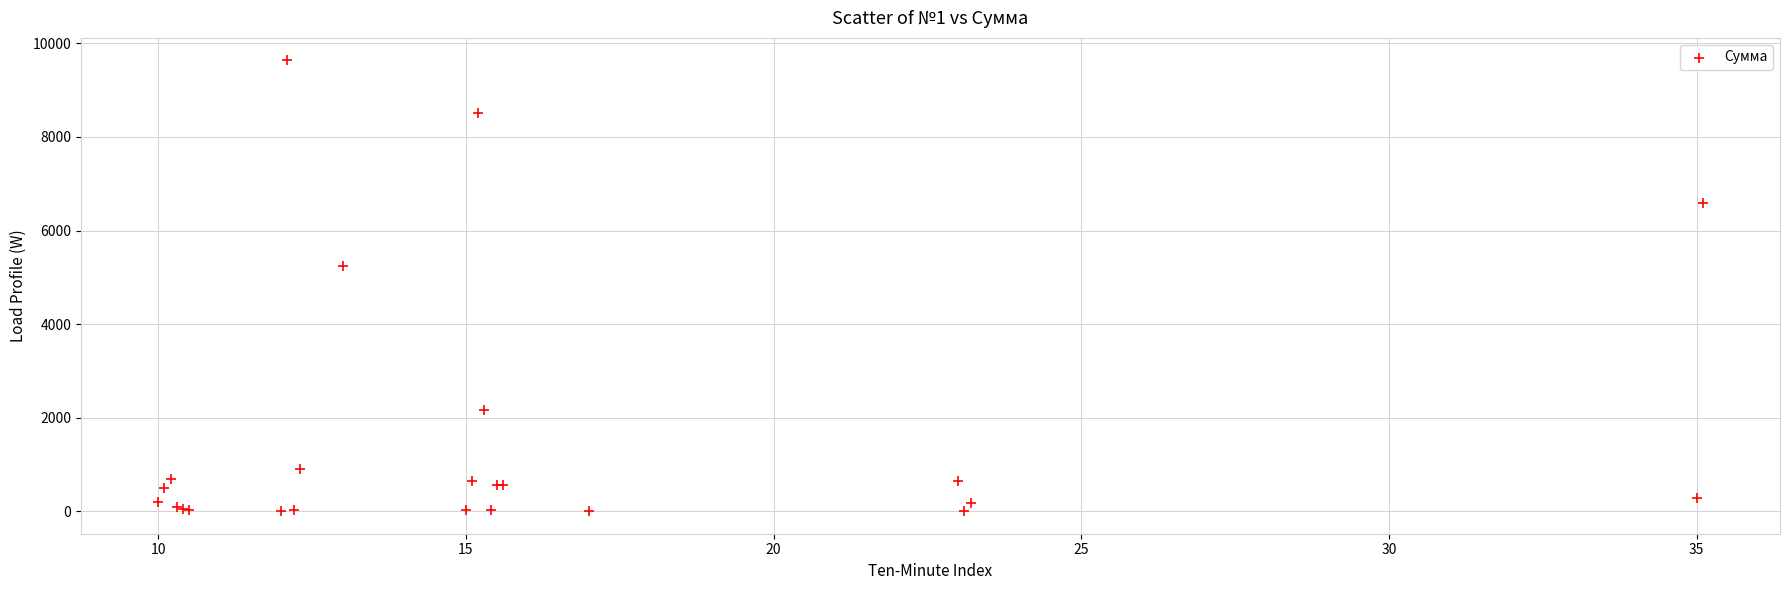

What Y value in the scatter plot is closest to 4819?

5236.0